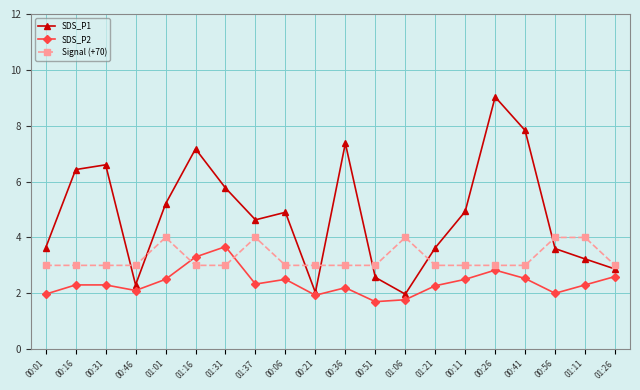

Does the chart have visible grid lines?

Yes